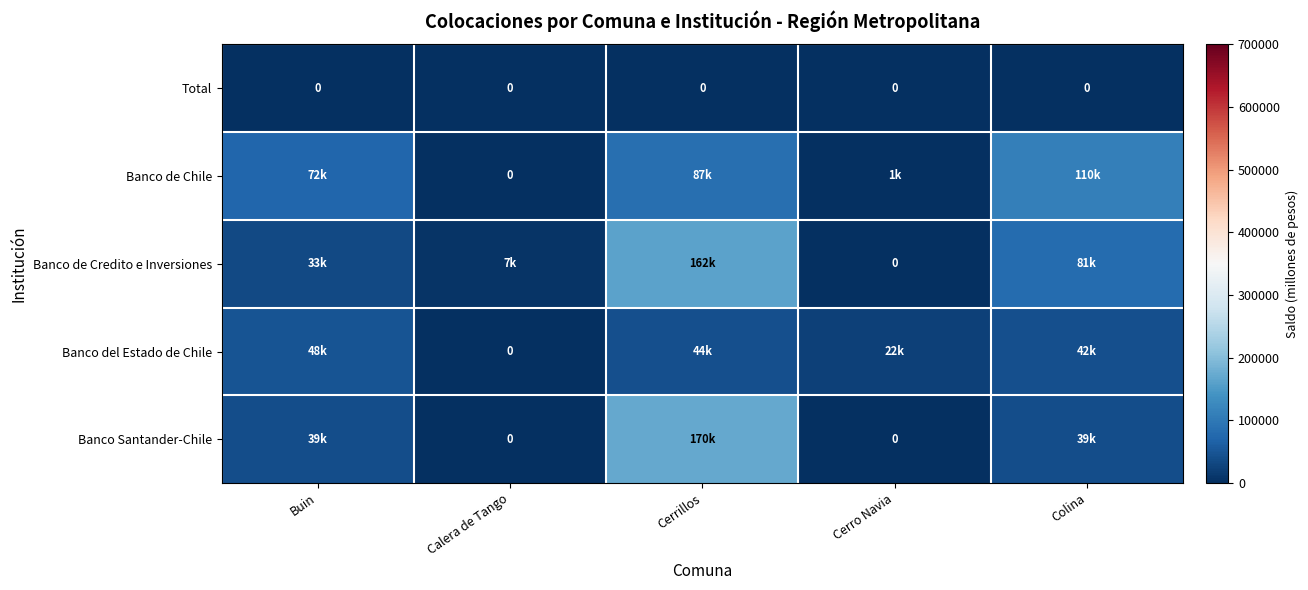

The Banco del Estado de Chile series shows 43503.7 at Cerrillos. True or false?

True